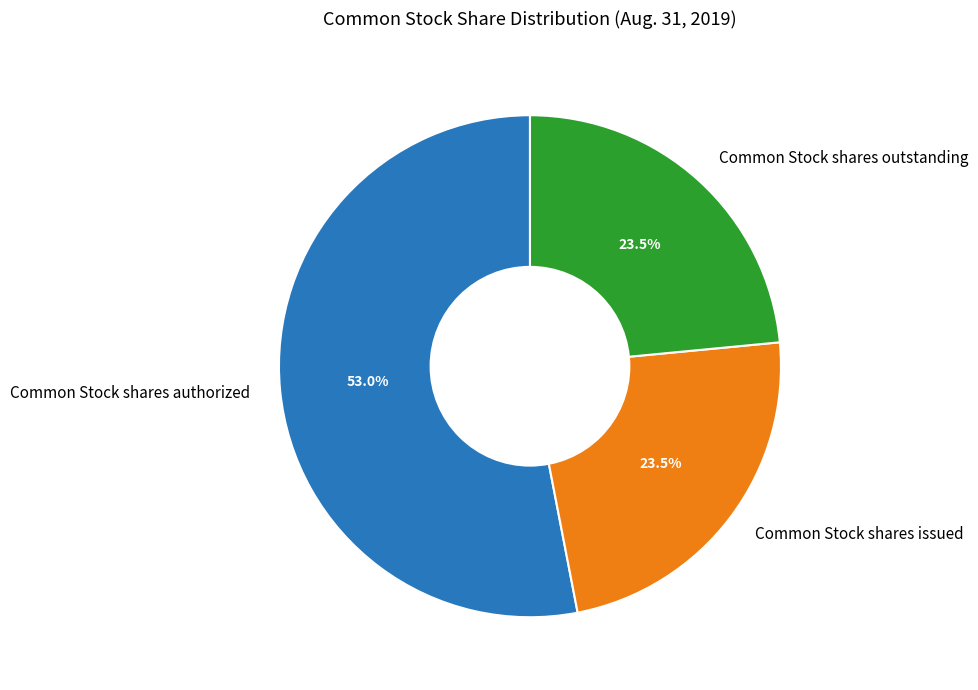

To the nearest percent, what is the combined percentage of Common Stock shares outstanding and Common Stock shares issued?

47%